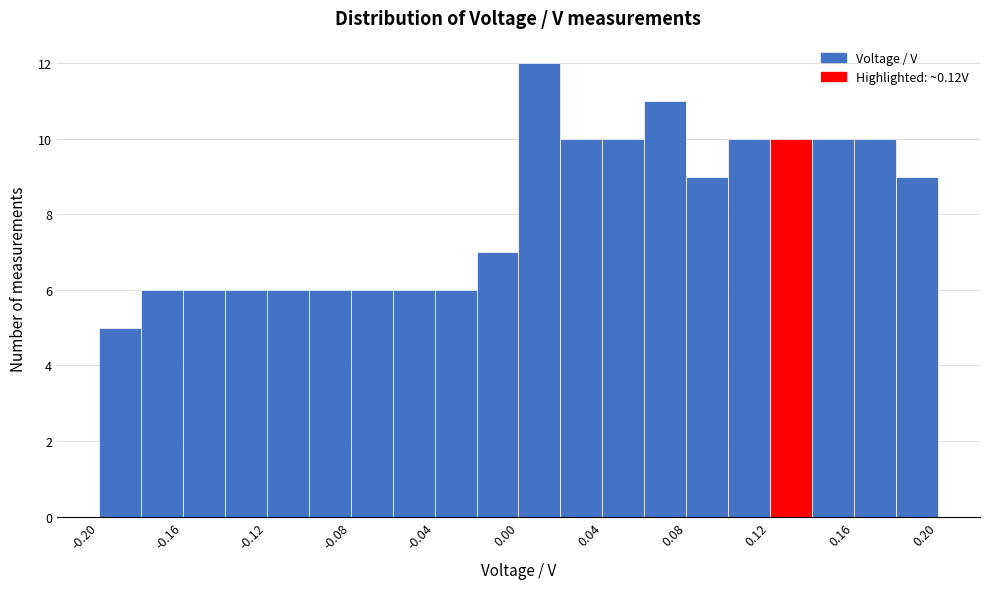

Reading left to right, transcribe this chart: for each bar, give the range it covers on the x-axis and its height. The values are not printed on the chart, so give them approximately, as read against the axis.

-0.20 to -0.18: 5
-0.18 to -0.16: 6
-0.16 to -0.14: 6
-0.14 to -0.12: 6
-0.12 to -0.10: 6
-0.10 to -0.08: 6
-0.08 to -0.06: 6
-0.06 to -0.04: 6
-0.04 to -0.02: 6
-0.02 to 0.00: 7
0.00 to 0.02: 12
0.02 to 0.04: 10
0.04 to 0.06: 10
0.06 to 0.08: 11
0.08 to 0.10: 9
0.10 to 0.12: 10
0.12 to 0.14: 10
0.14 to 0.16: 10
0.16 to 0.18: 10
0.18 to 0.20: 9